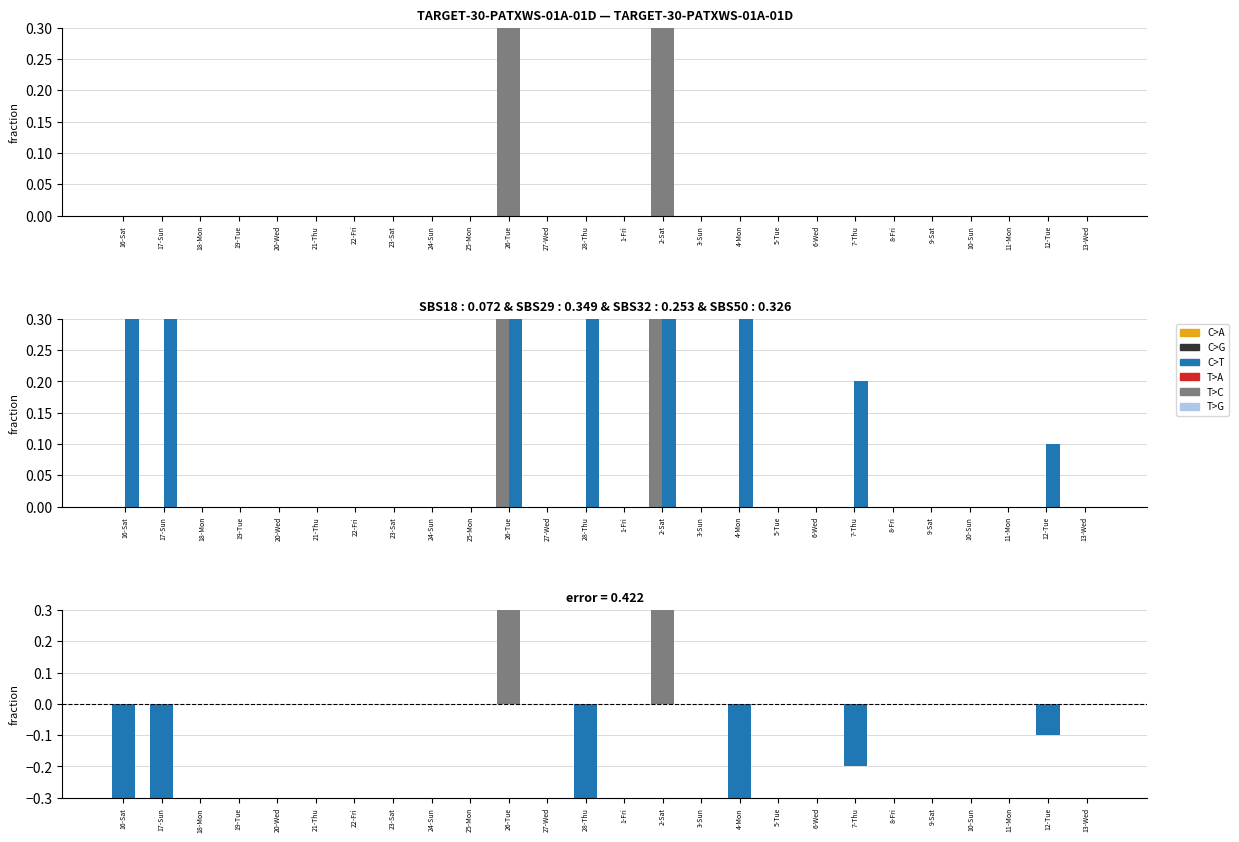

What is the sum of the OT values at 16-Sat and 28-Thu?

2.8